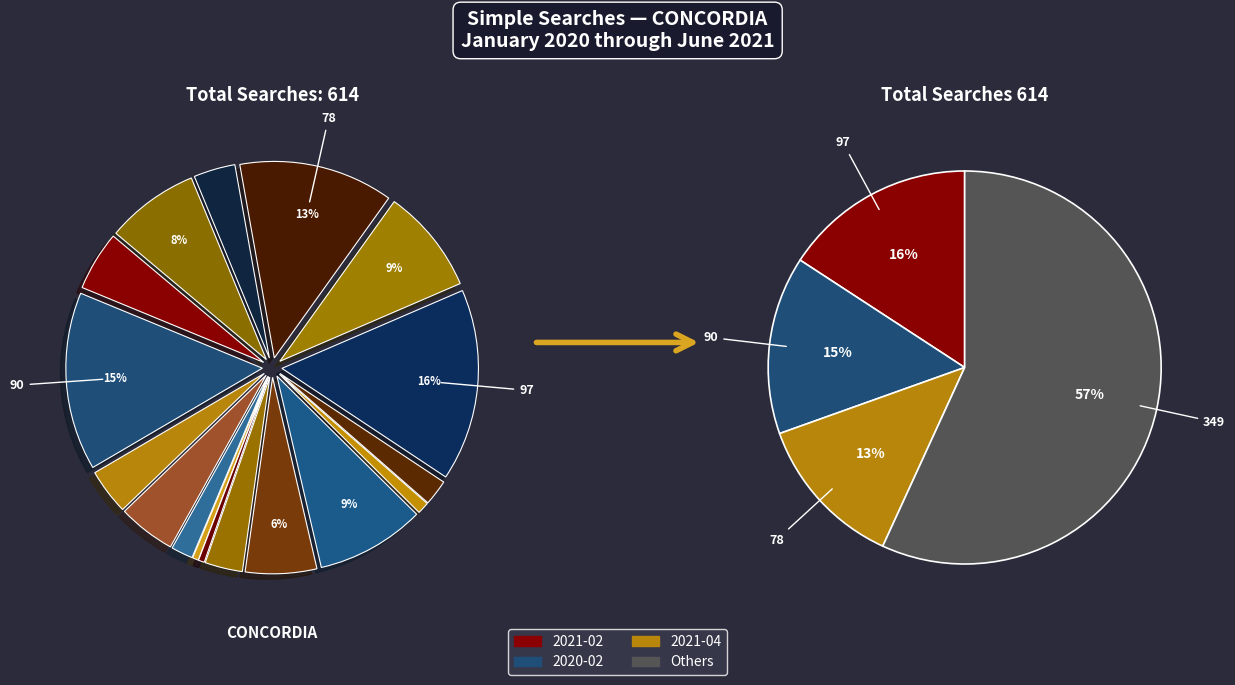

Rank the categories by value from highest to lowest.

2021-02, 2020-02, 2021-04, 2020-11, 2021-03, 2021-06, 2020-10, 2020-01, 2020-04, 2020-03, 2021-05, 2020-09, 2021-01, 2020-05, 2020-12, 2020-06, 2020-07, 2020-08